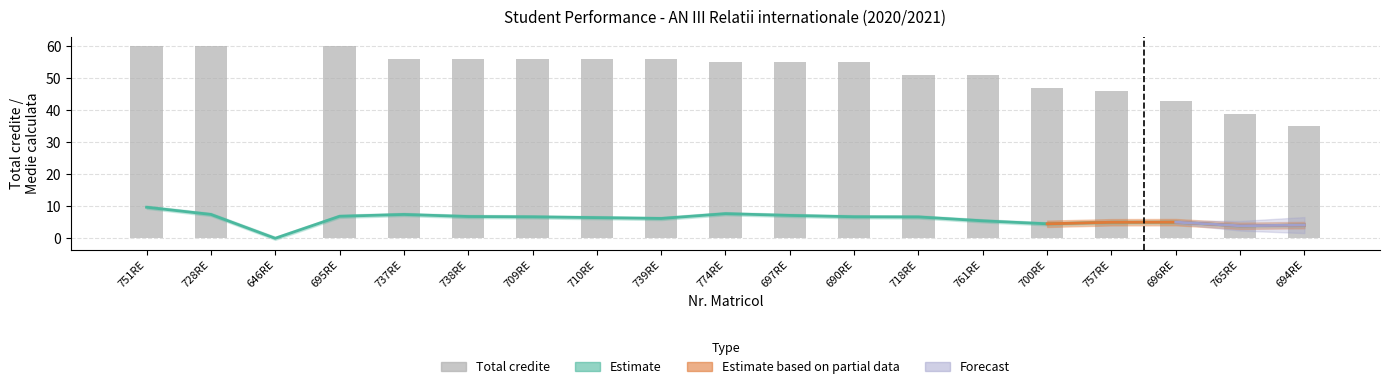

At which label does Medie calculata first exceed 6?

751RE